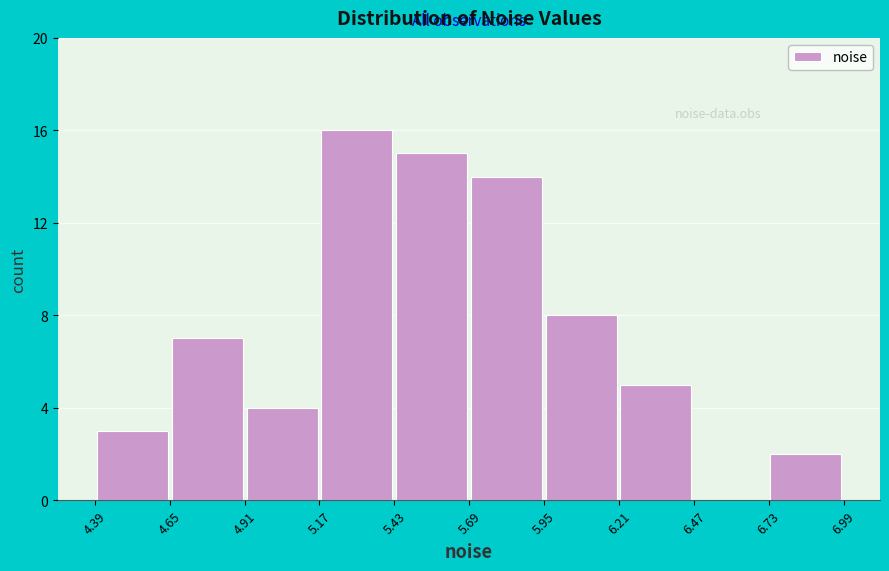

Reading left to right, transcribe this chart: for each bar, give the range it covers on the x-axis and its height. Neither the bar edges nor the heights are printed on the chart, so give them approximately, as read against the axes.

4.40 to 4.65: 3
4.65 to 4.90: 7
4.90 to 5.15: 4
5.15 to 5.45: 16
5.45 to 5.70: 15
5.70 to 5.95: 14
5.95 to 6.20: 8
6.20 to 6.45: 5
6.45 to 6.75: 0
6.75 to 7.00: 2